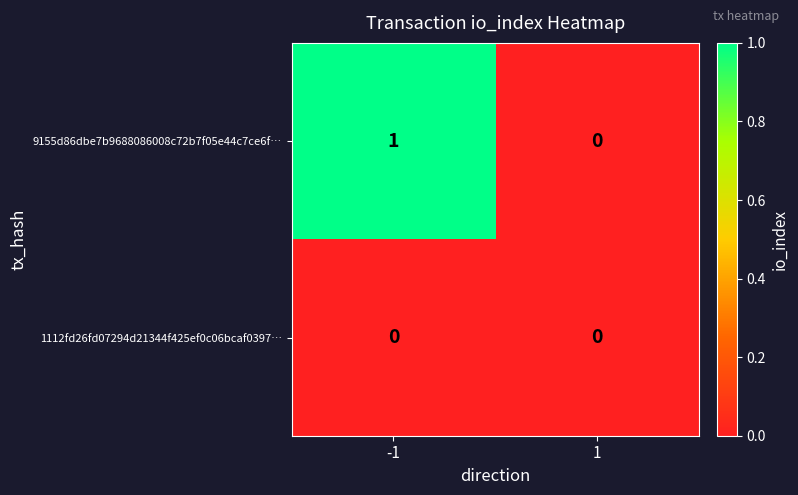

How many categories are shown in the chart?

2